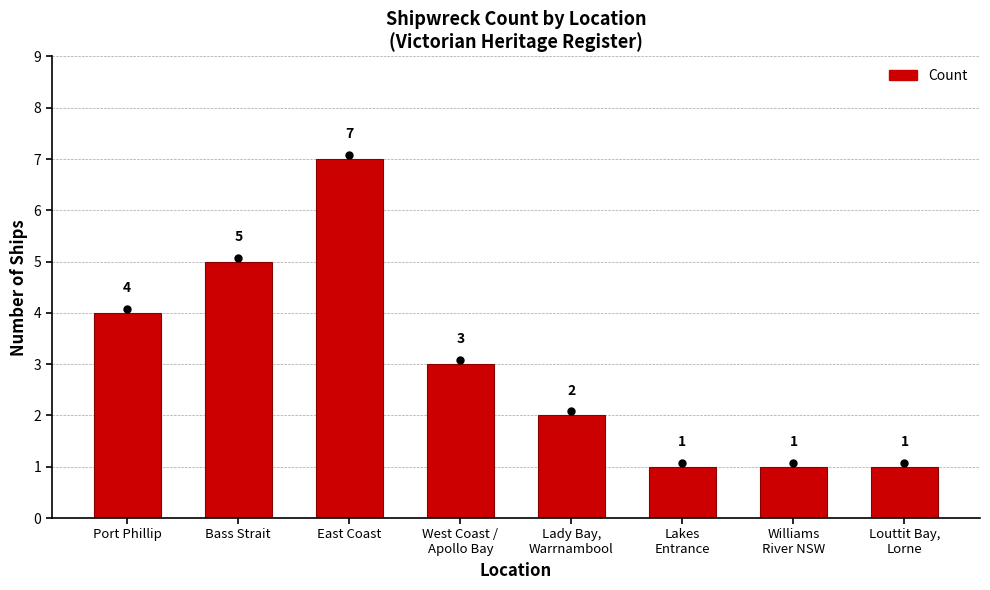

True or false: the data shows 2 at Port Phillip.

False